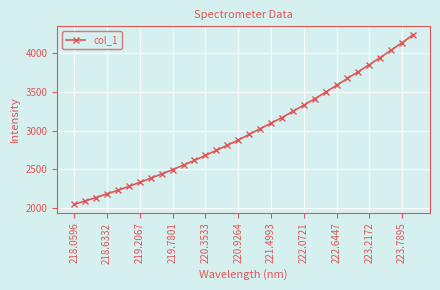

What is the smallest value displayed?

2050.0